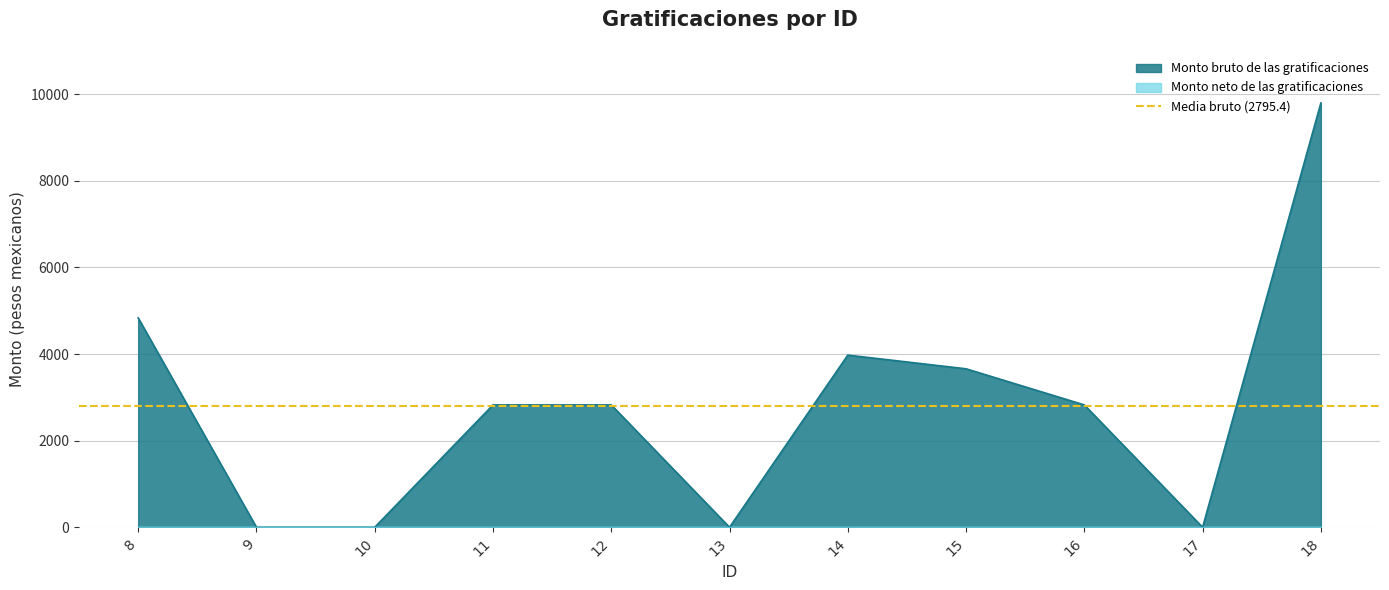

At which category does the data reach its first local peak?

14